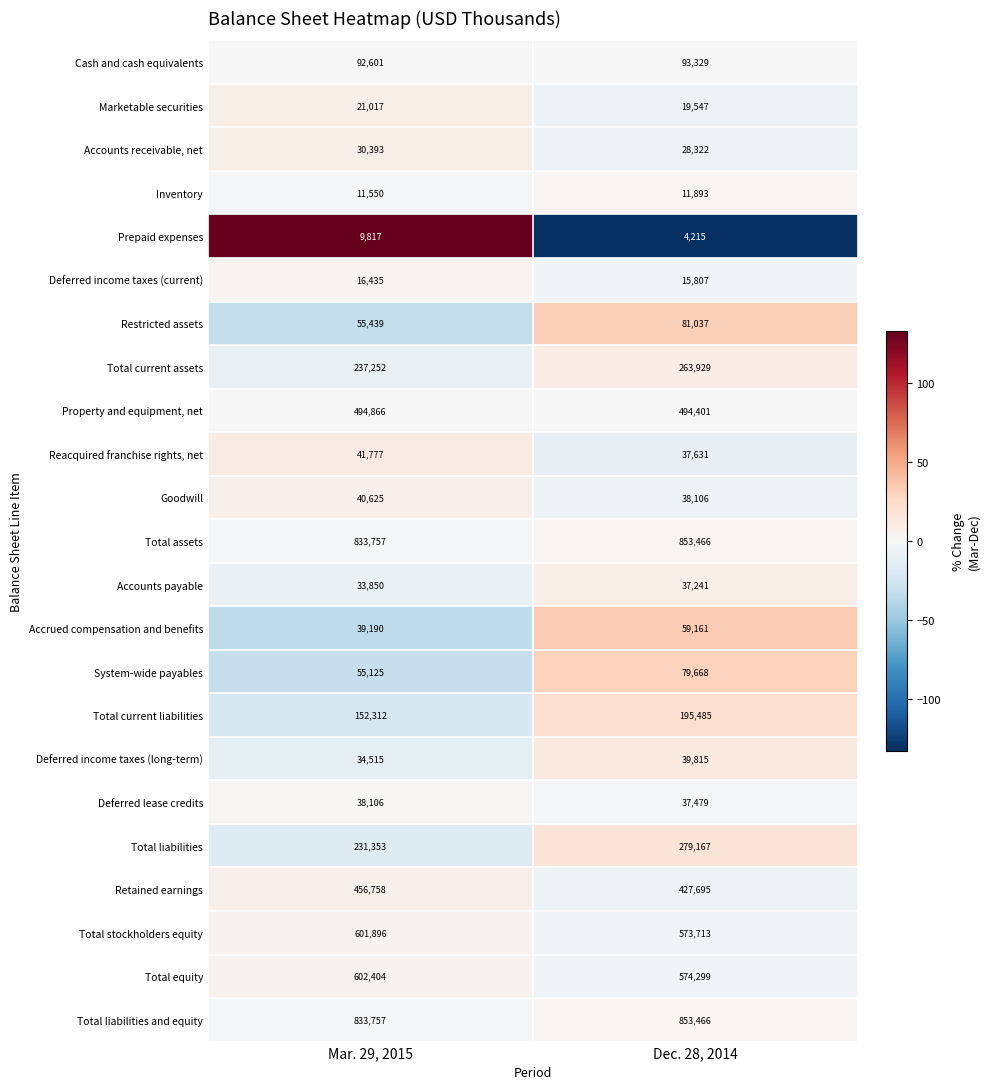

Which series has the widest spread of values?

Total liabilities